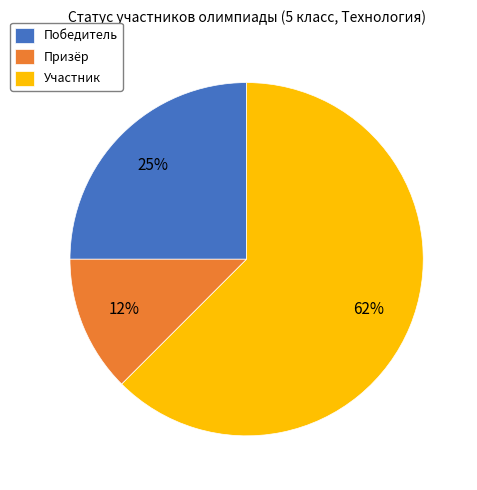

Which has a higher value, Призёр or Победитель?

Победитель